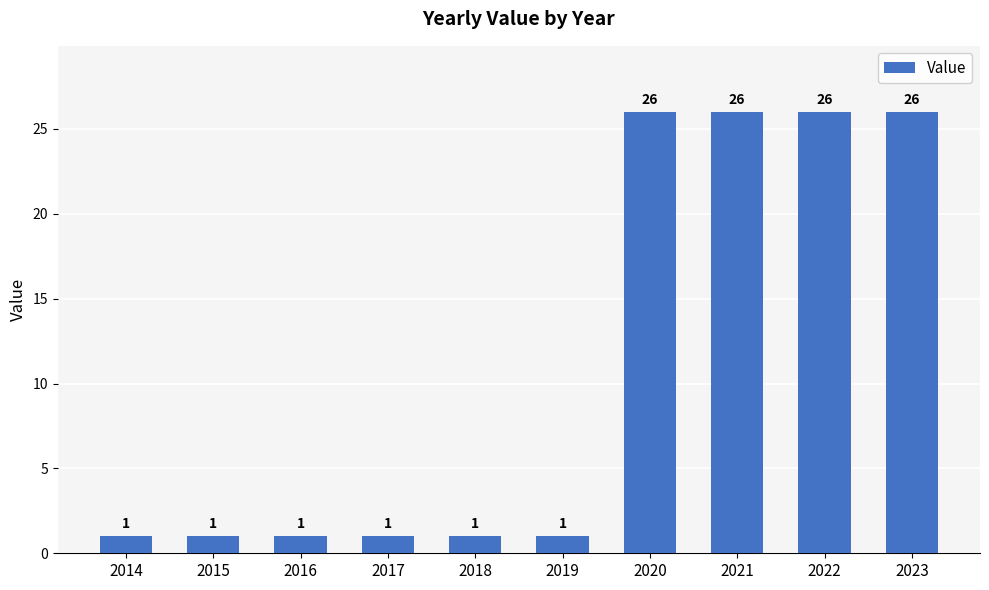

What is the maximum value shown in the chart?

26